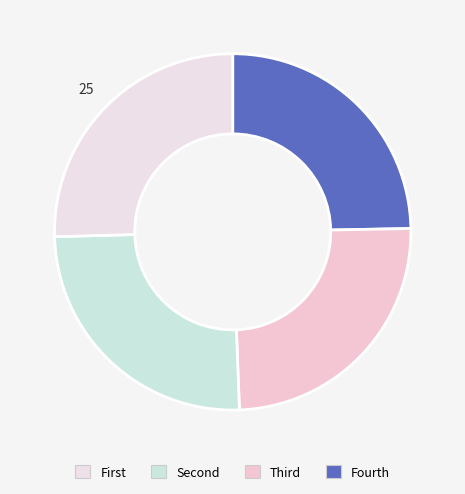

How many segments does this pie chart have?

4